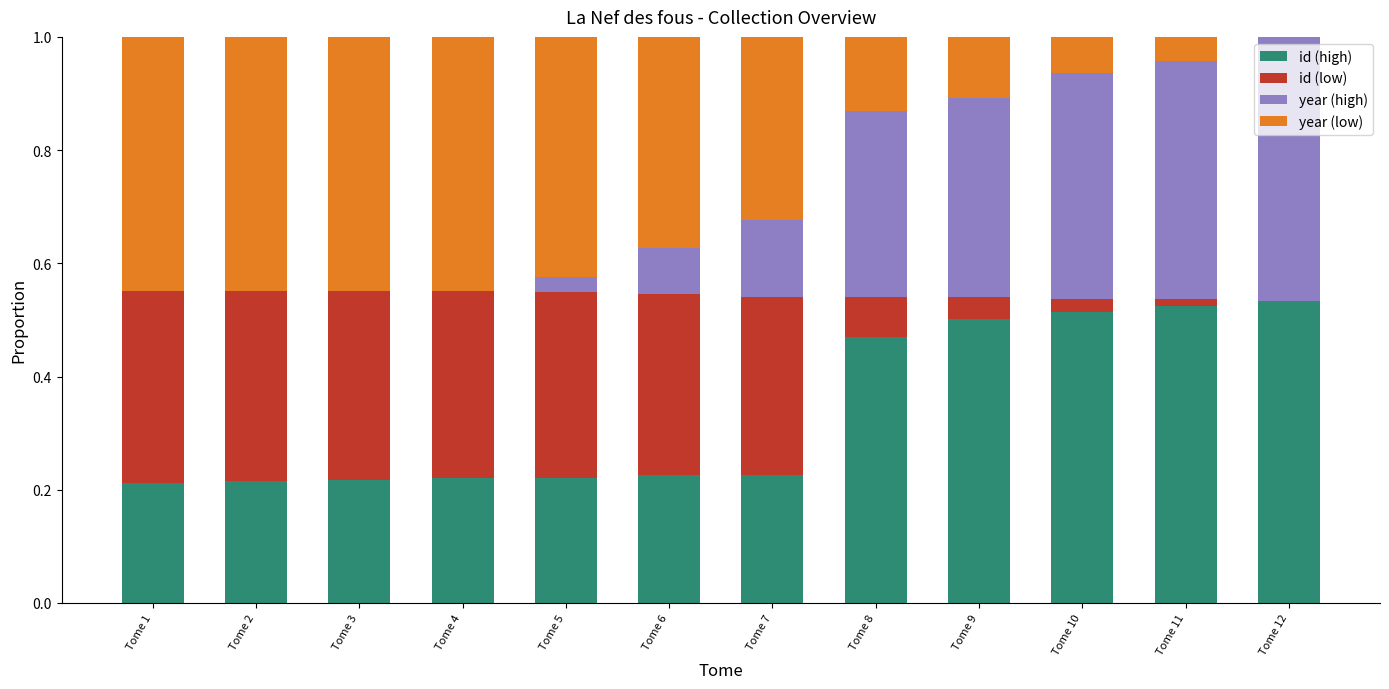

What is the total value across all series at Tome 5?

1.0